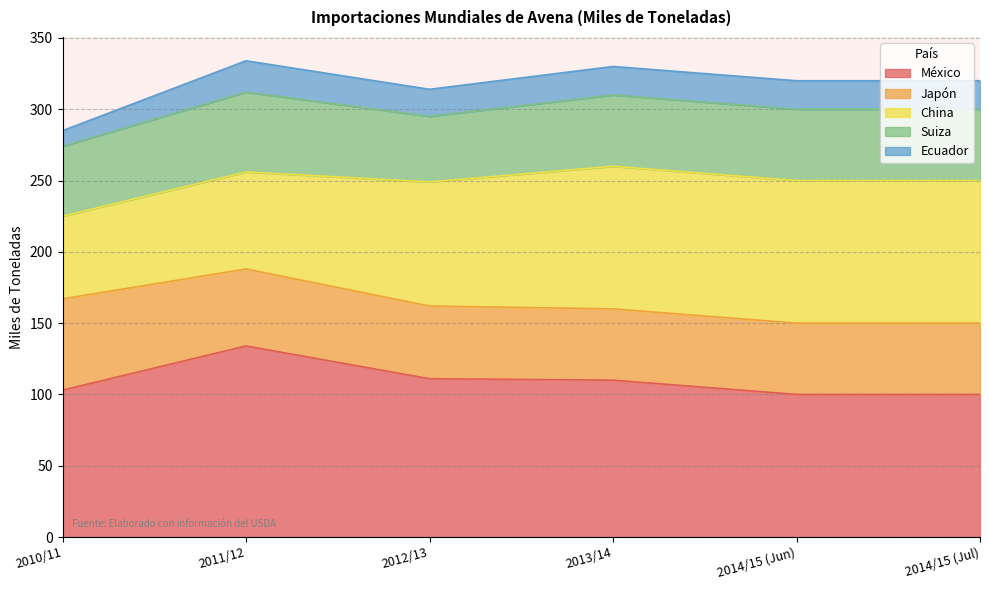

Rank the series at 2010/11 from highest to lowest value.

México, Japón, China, Suiza, Ecuador